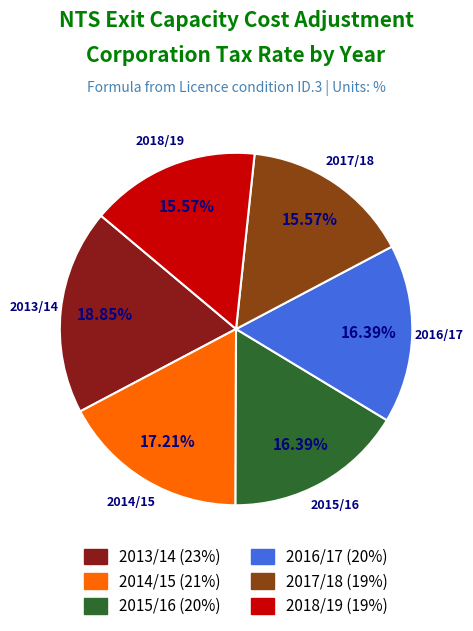

What is the largest slice in the pie chart?

2013/14